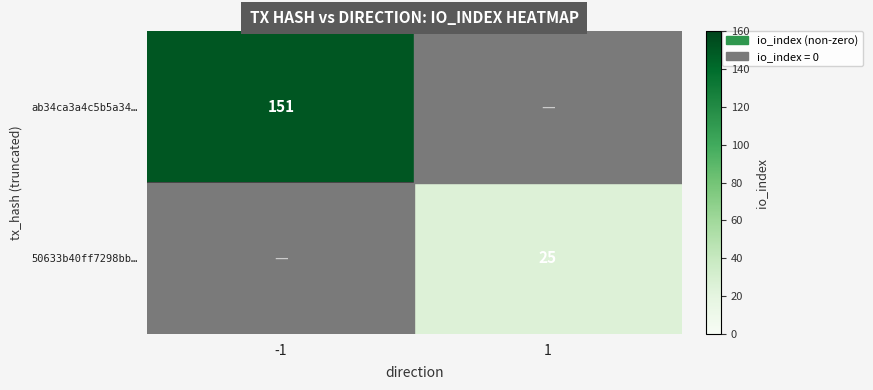

True or false: ab34ca3a4c5b5a34… has a value of 204 at -1.

False